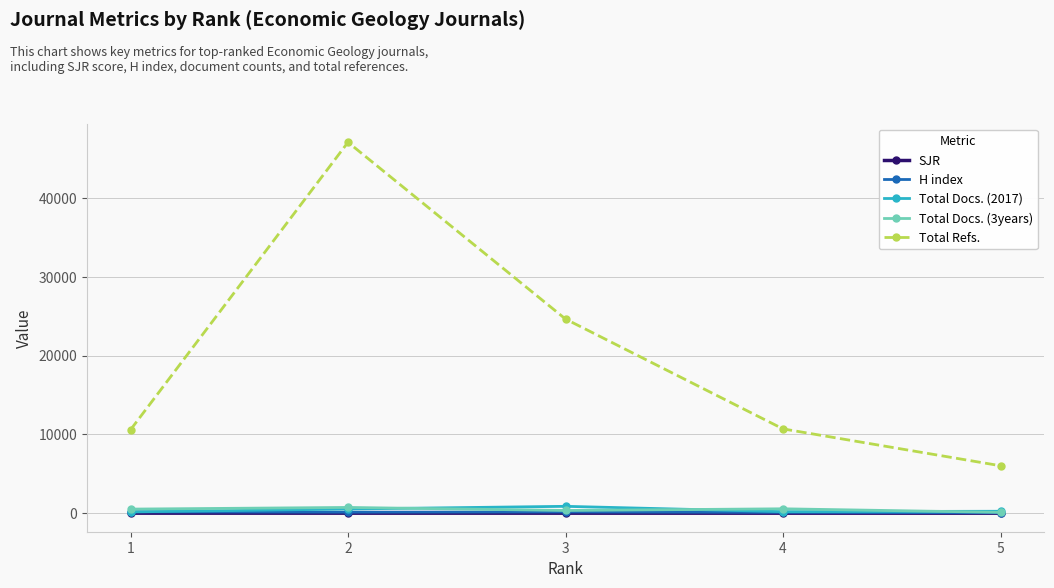

What value does the H index series have at 1?

171.0